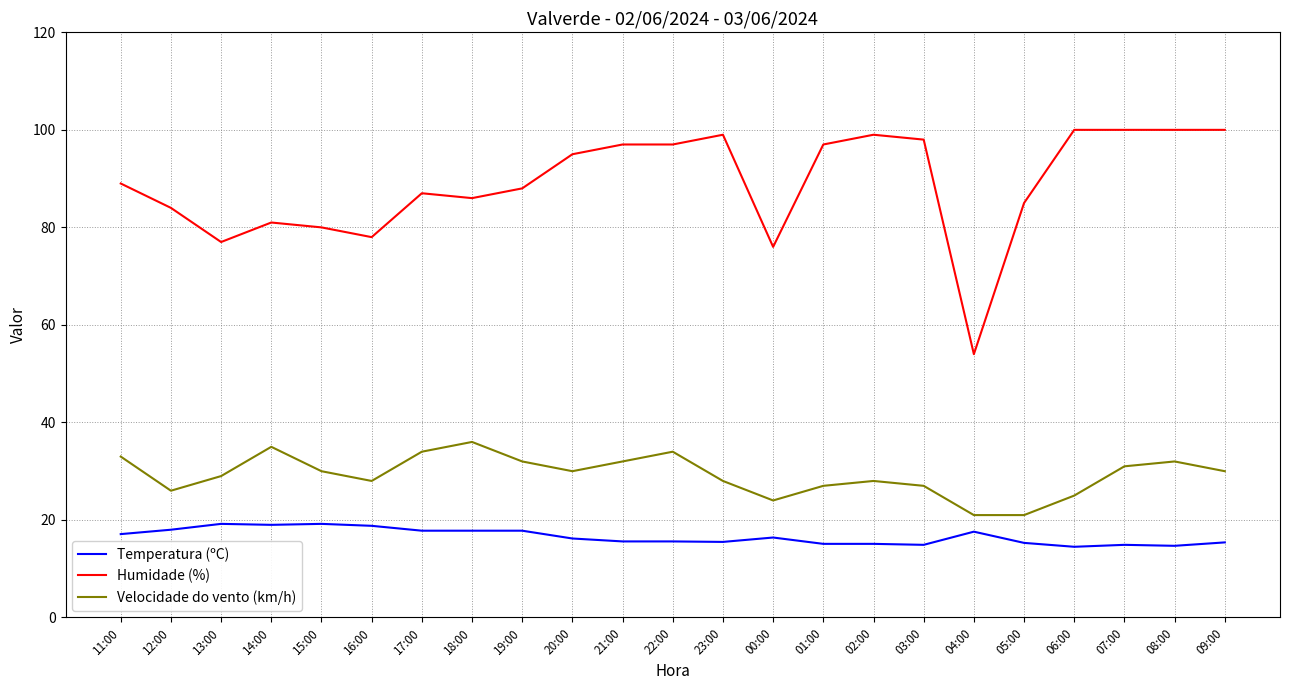

Does the chart have visible grid lines?

Yes